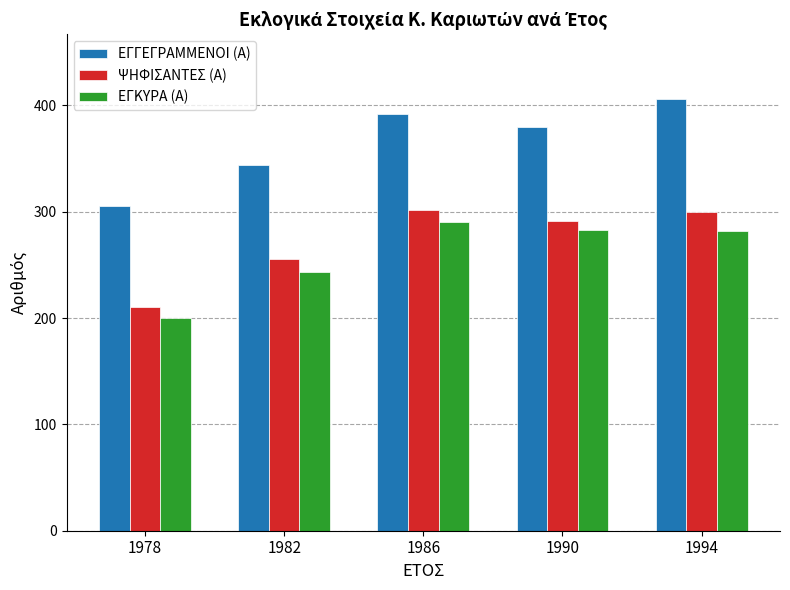

Rank the categories by ΕΓΓΕΓΡΑΜΜΕΝΟΙ (Α) value from lowest to highest.

1978, 1982, 1990, 1986, 1994